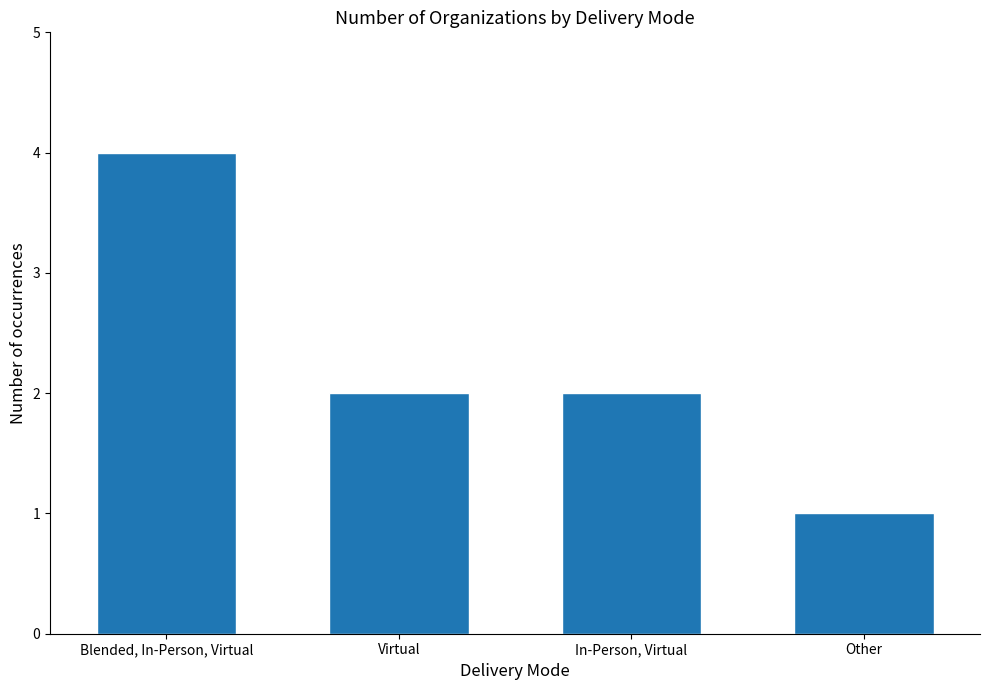

The value at Virtual is 2. True or false?

True